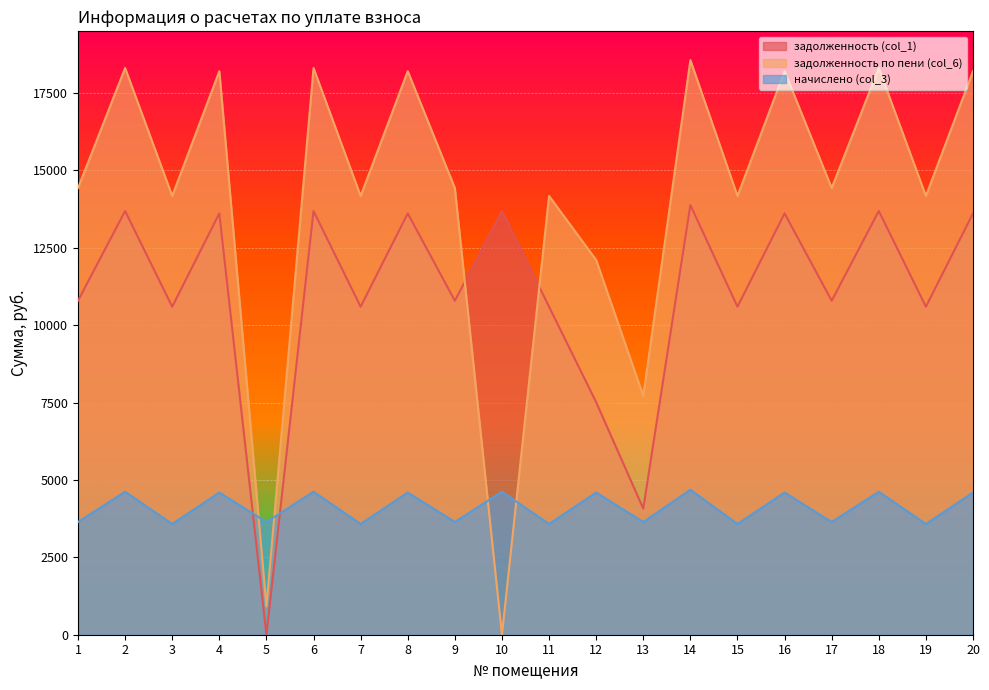

At which label does начислено (col_3) reach its peak?

14